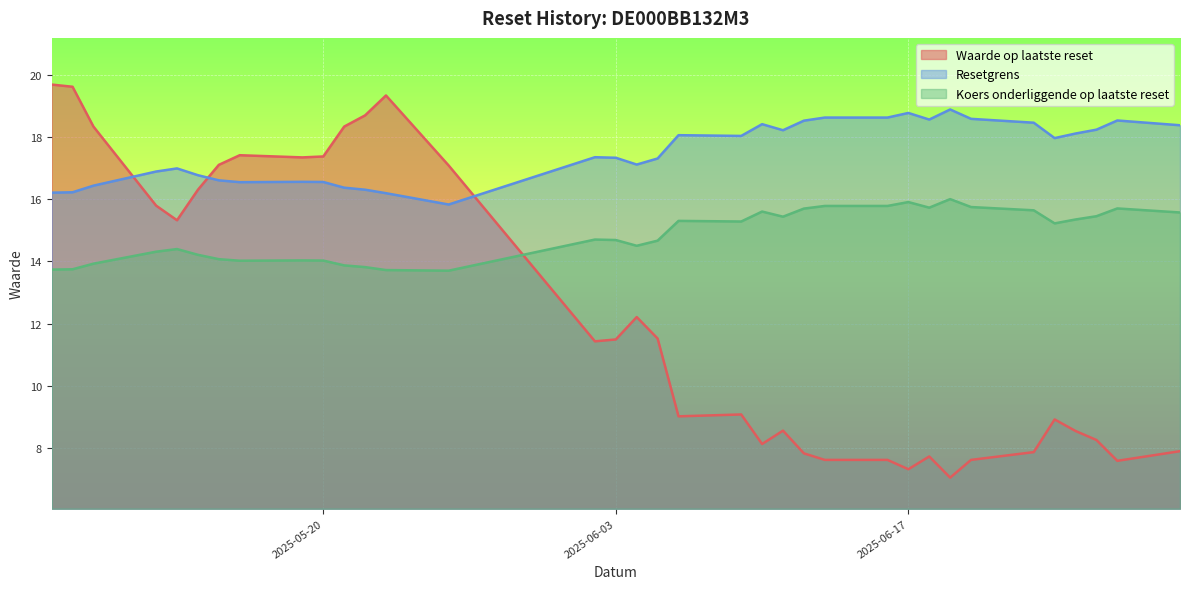

True or false: Resetgrens and Koers onderliggende op laatste reset intersect in this chart.

False